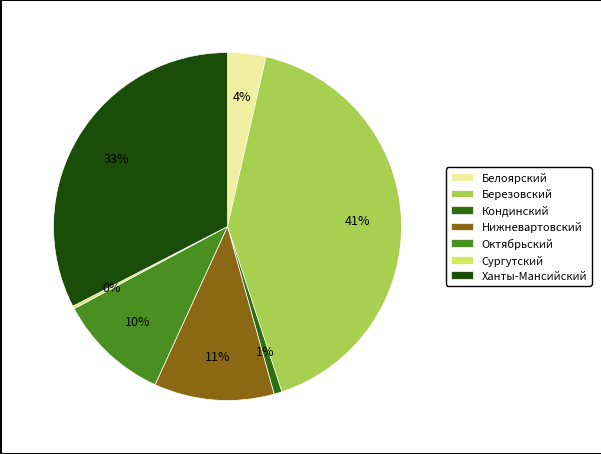

Rank the categories by value from highest to lowest.

Выработка Березовский, Выработка Ханты-Мансийский, Выработка Нижневартовский, Выработка Октябрьский, Выработка Белоярский, Выработка Кондинский, Выработка Сургутский